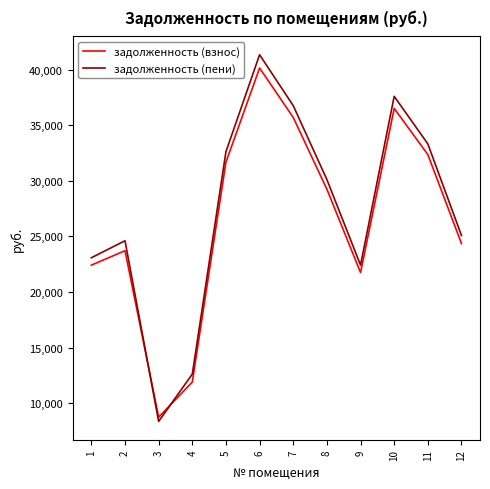

What is the highest value of the задолженность (пени) series?

41329.1